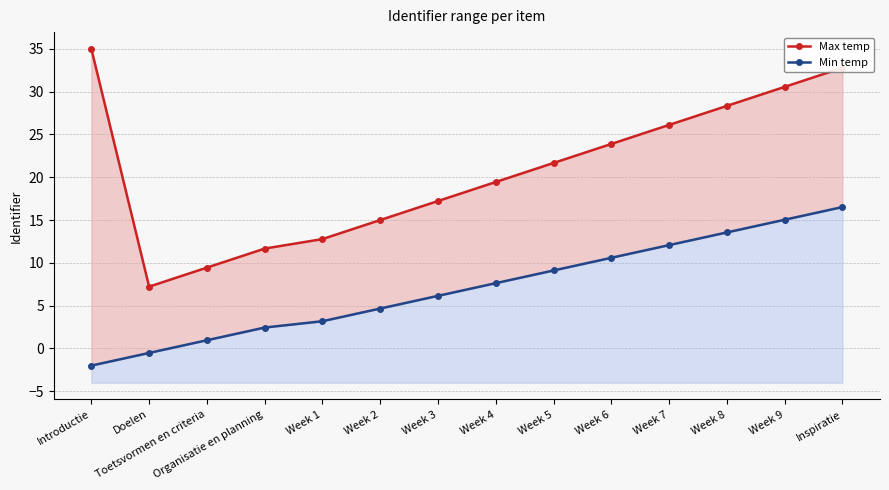

What is the label of the 1st point from the left?

Introductie